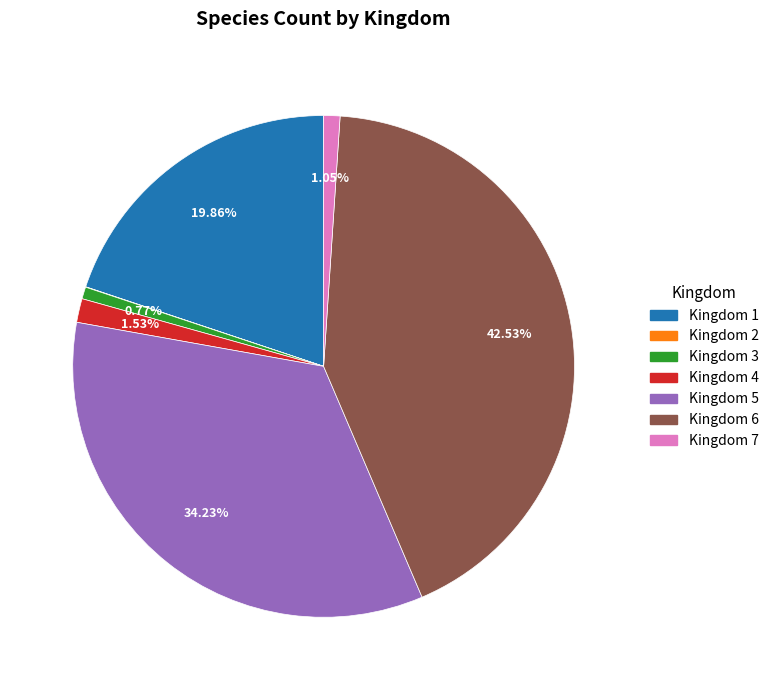

Is there a majority slice in this chart?

No